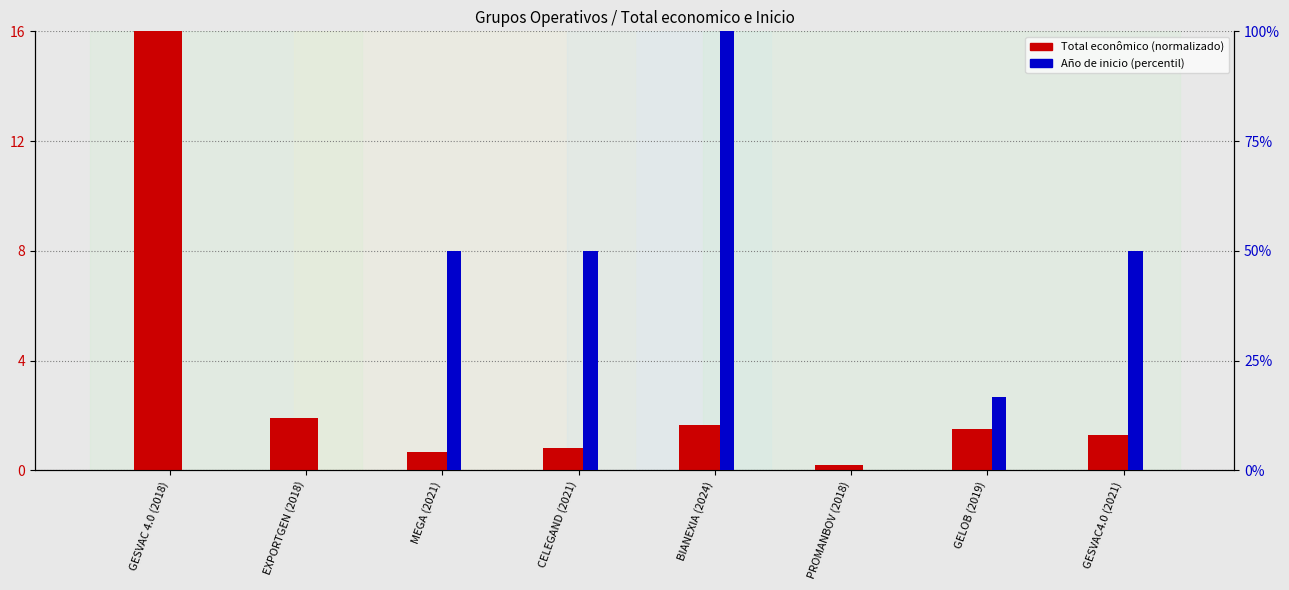

What are all the series names shown in the legend?

Total econômico (normalizado), Año de inicio (percentil)